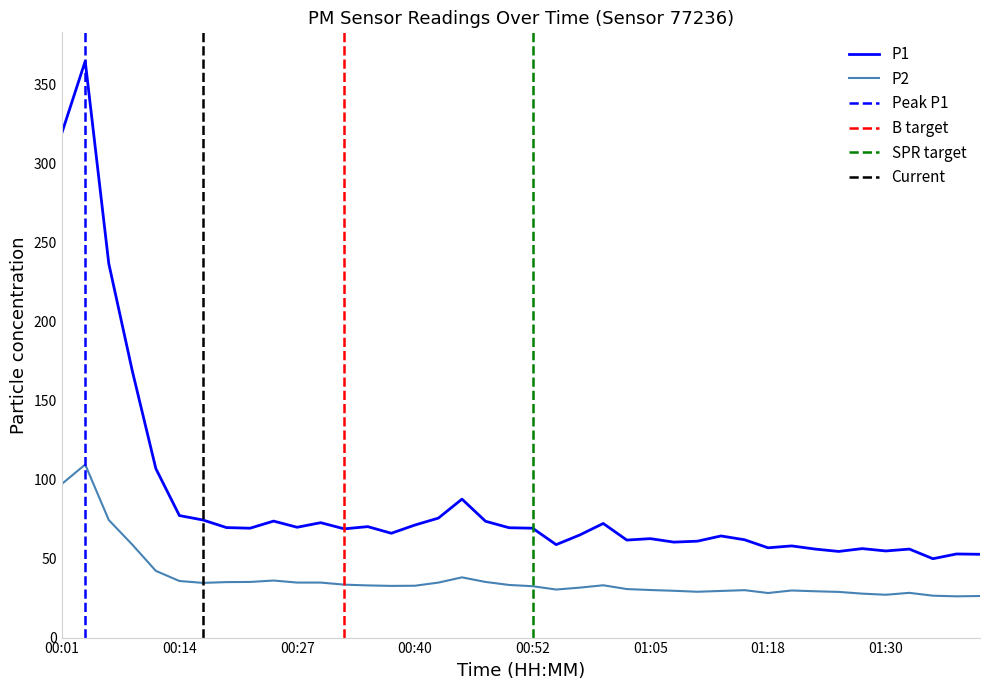

List the series in order of their overall mean, lowest first.

P2, P1